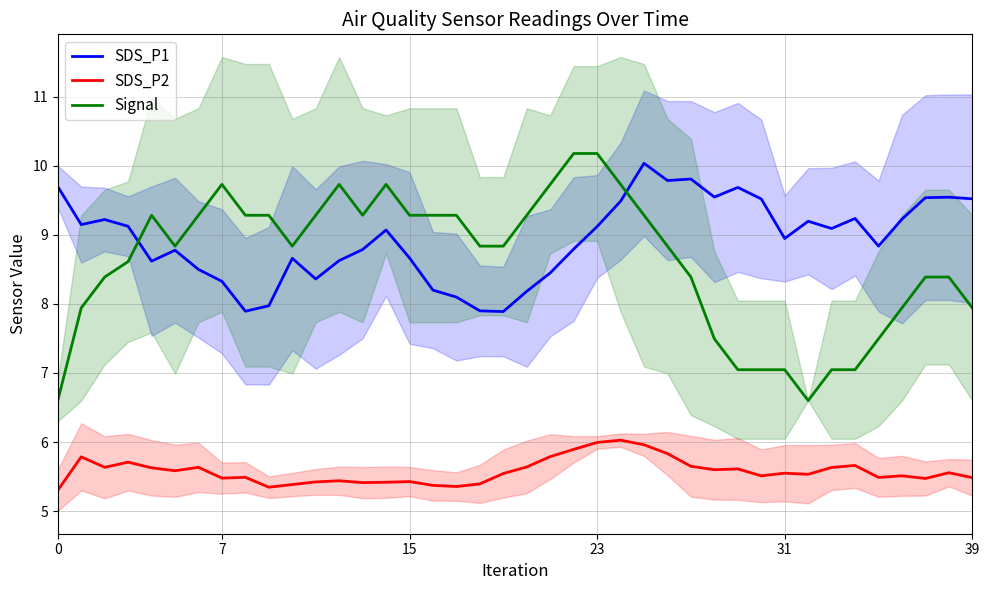

Reading left to right, what are all the values shown in this chart?

SDS_P1: 9.7	9.1	9.2	9.1	8.6	8.8	8.5	8.3	7.9	8.0	8.7	8.4	8.6	8.8	9.1	8.7	8.2	8.1	7.9	7.9	8.2	8.5	8.8	9.1	9.5	10.0	9.8	9.8	9.5	9.7	9.5	8.9	9.2	9.1	9.2	8.8	9.2	9.5	9.5	9.5
SDS_P2: 5.3	5.8	5.6	5.7	5.6	5.6	5.6	5.5	5.5	5.3	5.4	5.4	5.4	5.4	5.4	5.4	5.4	5.4	5.4	5.5	5.6	5.8	5.9	6.0	6.0	6.0	5.8	5.6	5.6	5.6	5.5	5.5	5.5	5.6	5.7	5.5	5.5	5.5	5.6	5.5
Signal: 6.6	7.9	8.4	8.6	9.3	8.8	9.3	9.7	9.3	9.3	8.8	9.3	9.7	9.3	9.7	9.3	9.3	9.3	8.8	8.8	9.3	9.7	10.2	10.2	9.7	9.3	8.8	8.4	7.5	7.0	7.0	7.0	6.6	7.0	7.0	7.5	7.9	8.4	8.4	7.9